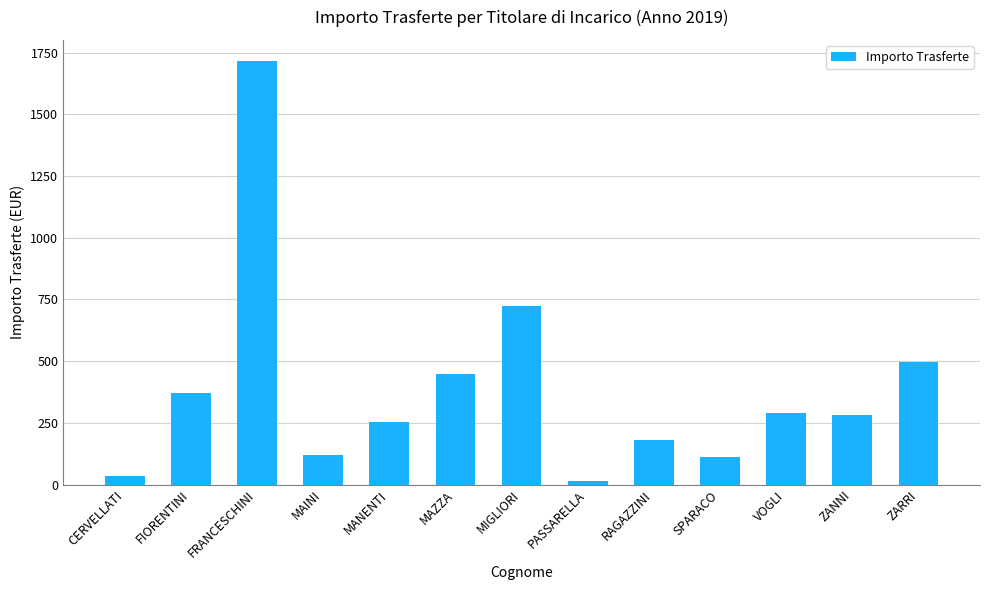

The value at MAZZA is 448.0. True or false?

True